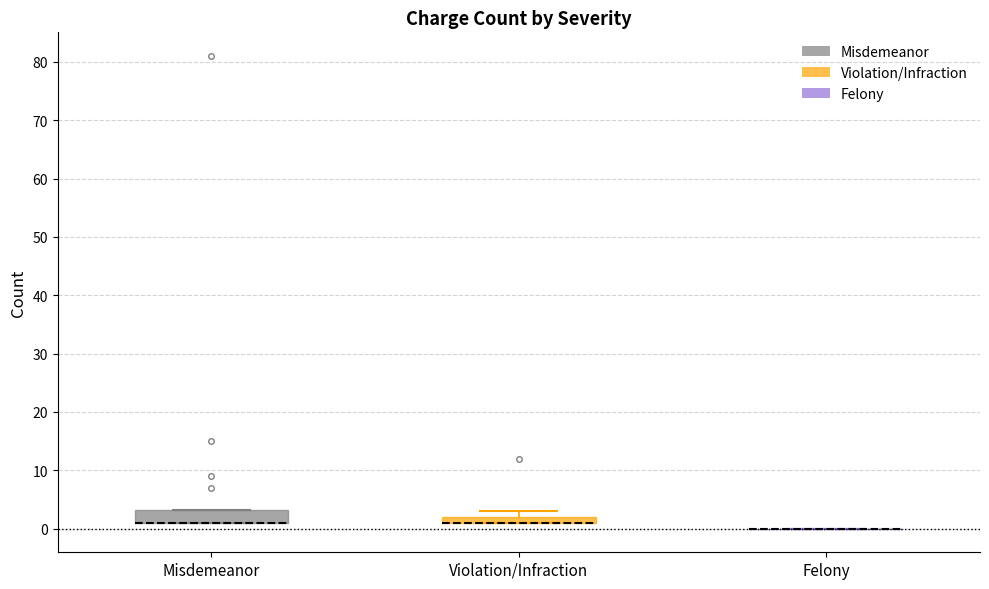

Comparing the boxes themselves (not the whiskers), which one is the tallest?

Misdemeanor